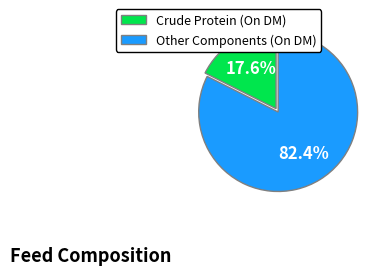

Which slice is the largest?

Other Components (On DM)